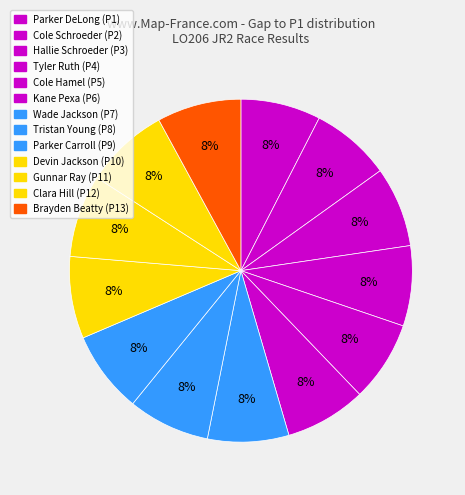

How many segments does this pie chart have?

13